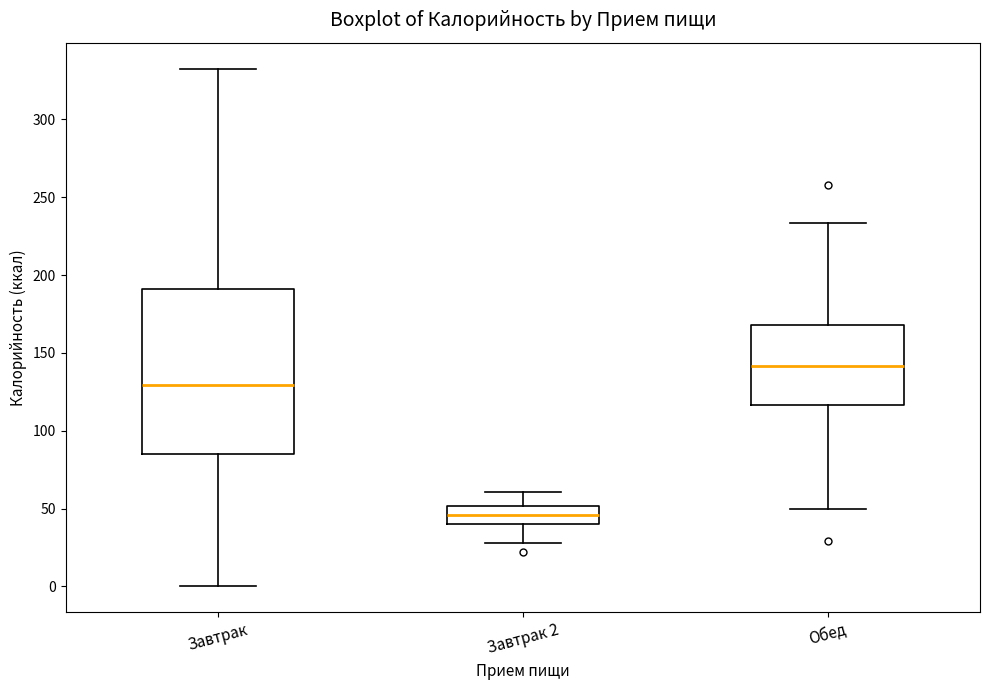

Reading left to right, read every box against the y-axis: the position of its median line, the range the box covers, and the ends of its whiskers. The values are not printed on the chart, so give them approximately, as read against the axis.

Завтрак: median 130, box 85 to 190, whiskers 0 to 335
Завтрак 2: median 45, box 40 to 50, whiskers 30 to 60
Обед: median 140, box 115 to 170, whiskers 50 to 235